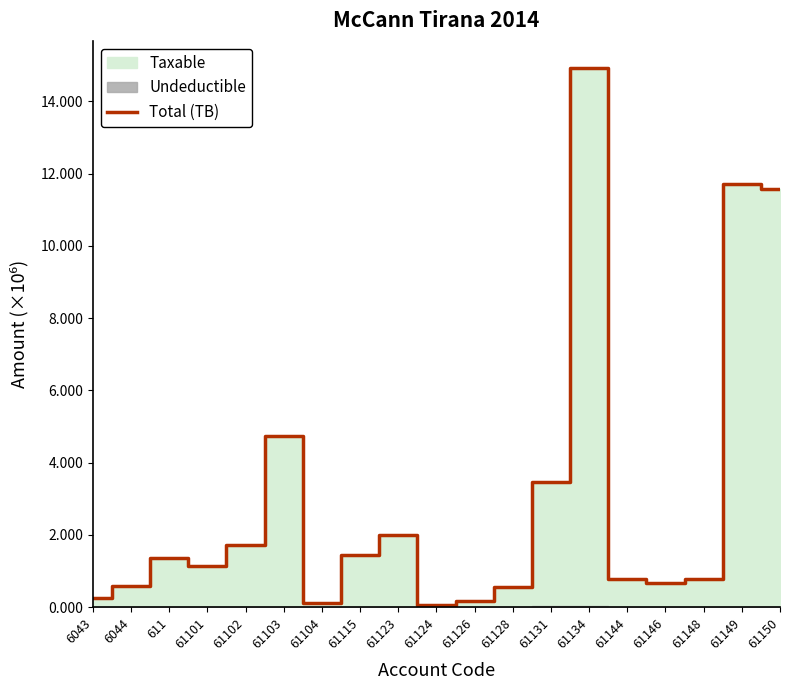

Rank the categories by value from lowest to highest.

61124, 61104, 61126, 6043, 61128, 6044, 61146, 61148, 61144, 61101, 611, 61115, 61102, 61123, 61131, 61103, 61150, 61149, 61134